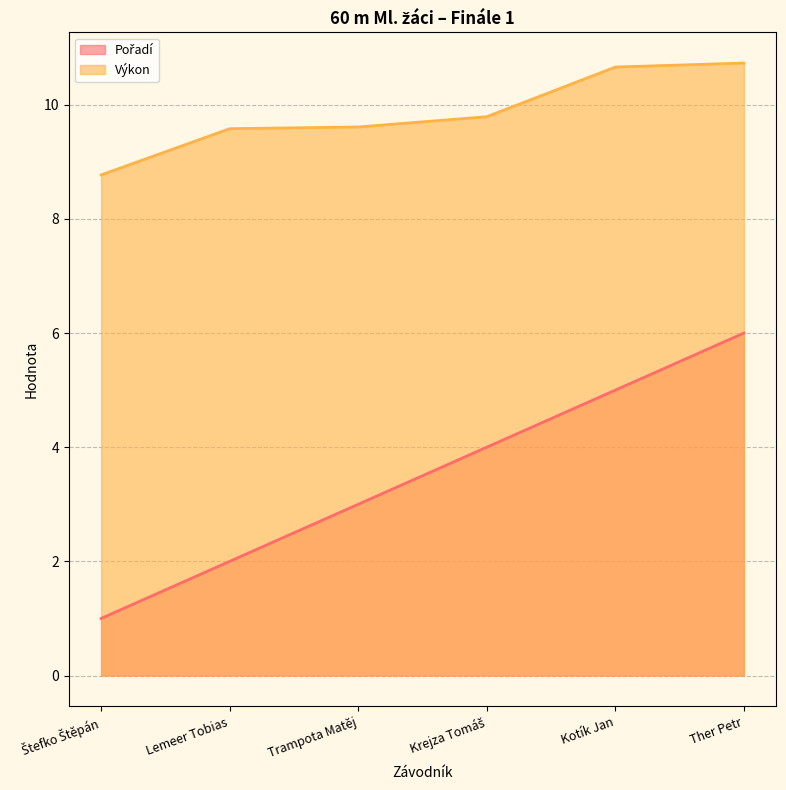

Count the number of categories in the chart.

6